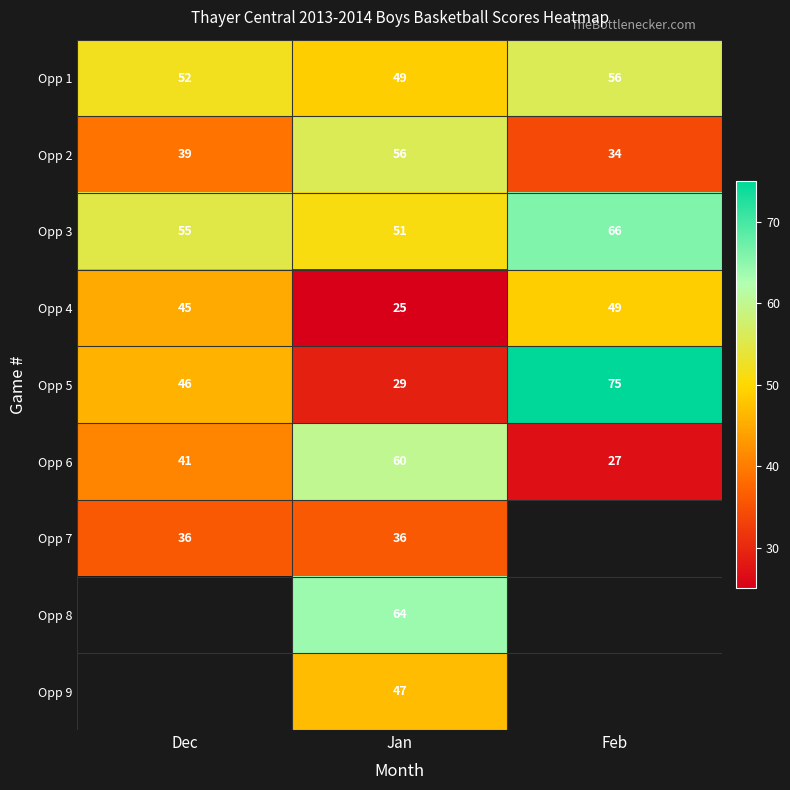

Between Feb and Dec, which is larger?

Feb